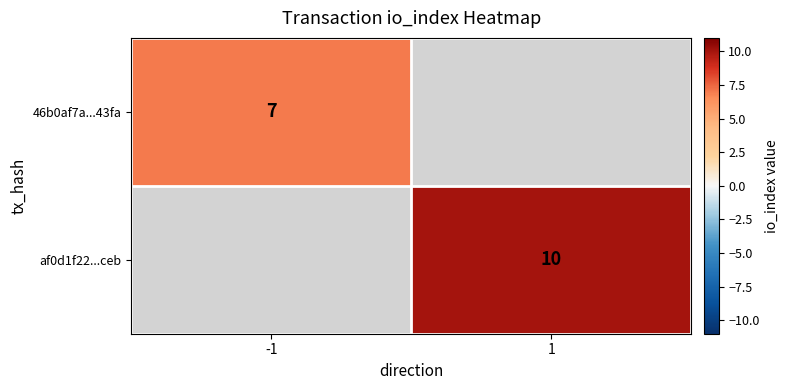

Is it true that af0d1f22...ceb equals 10 at 1?

True